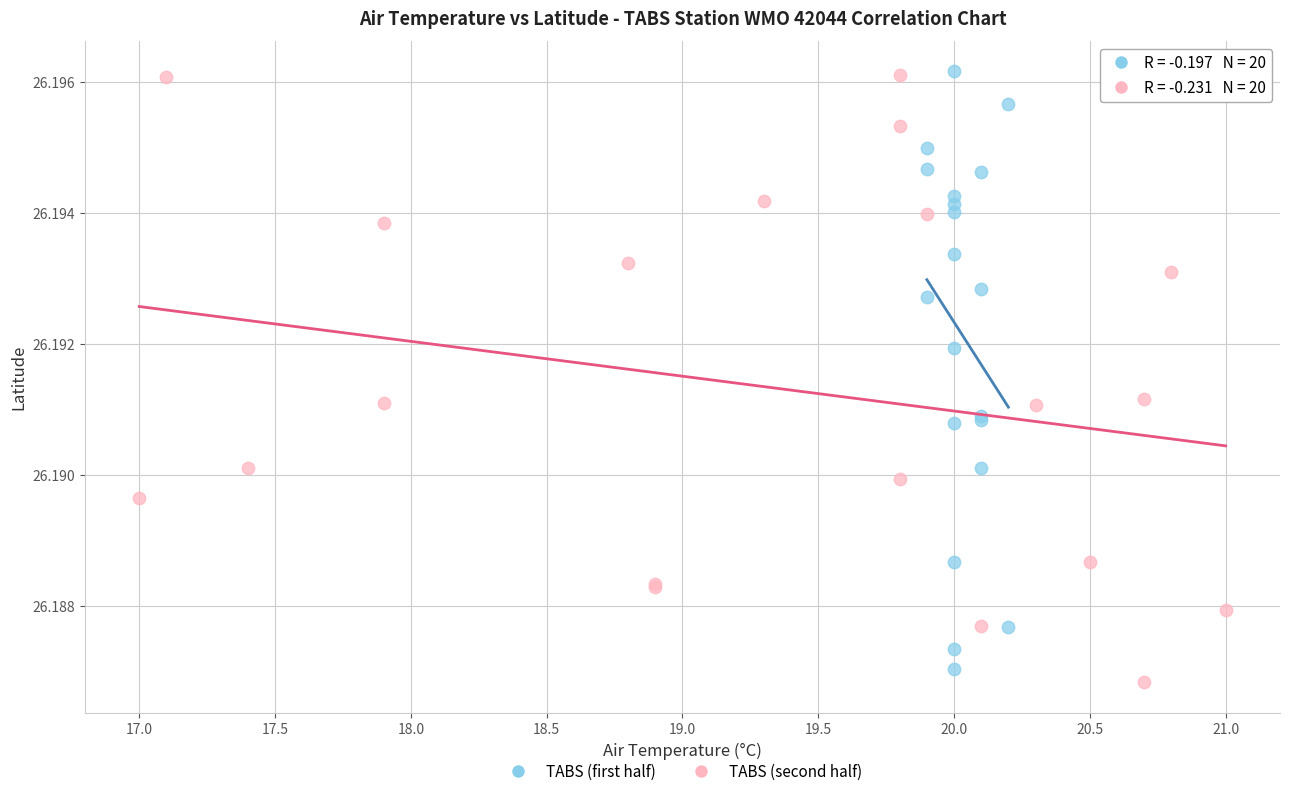

What are all the series names shown in the legend?

TABS (first half), TABS (second half)